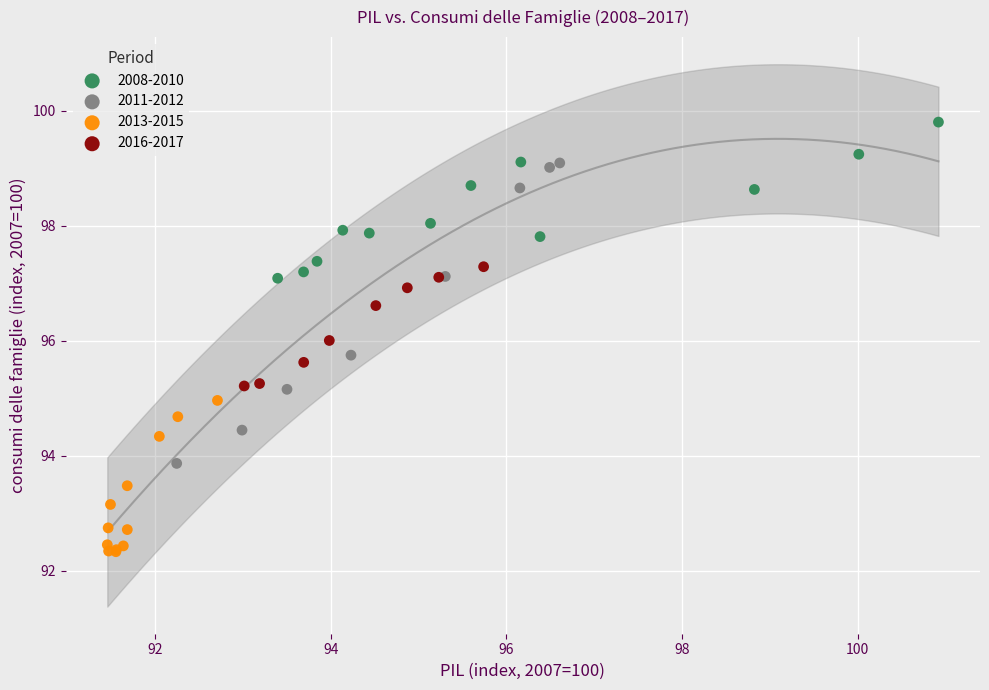

Which series has the largest Y range (max minus min)?

2011-2012